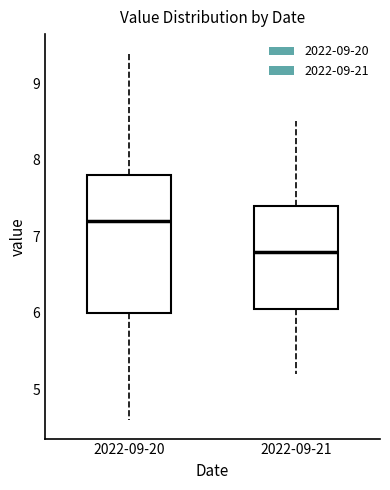

Which box is the tallest, from its lower edge to its upper edge?

2022-09-20